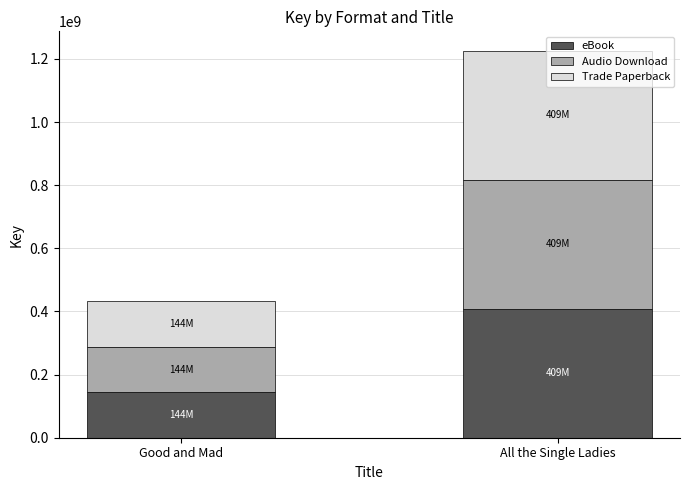

How many data points does each series have?

2